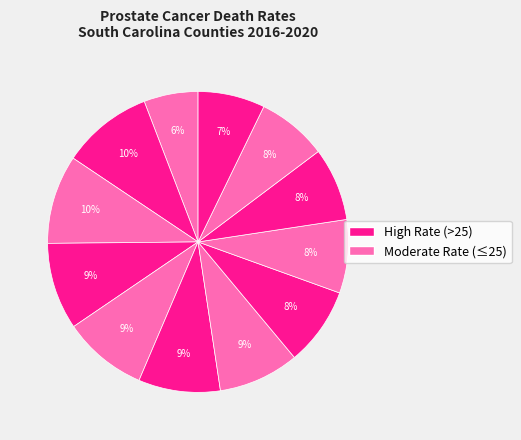

How many slices are in this pie chart?

12